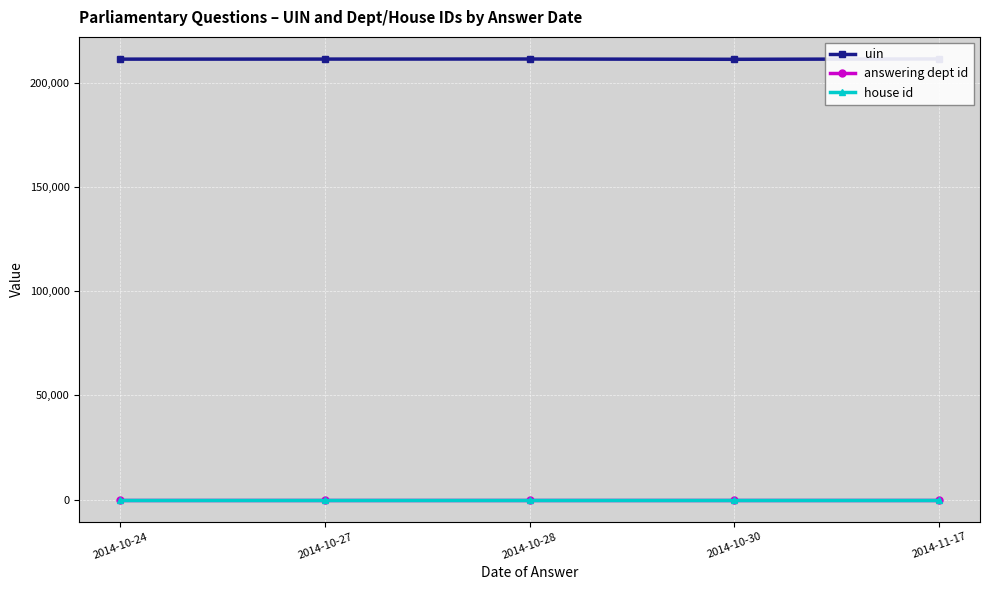

True or false: uin has a value of 211326 at 2014-10-27.

True